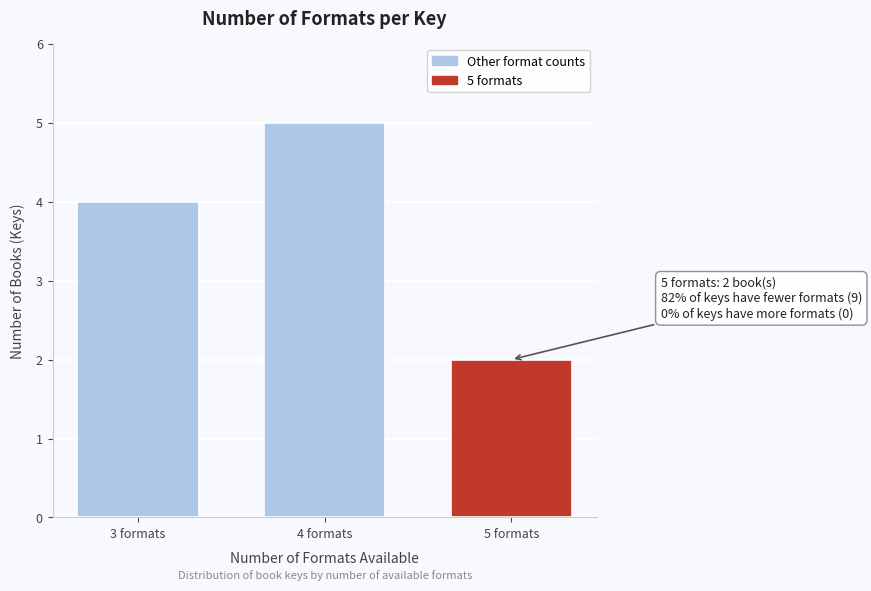

Reading left to right, what are all the values shown in this chart?

3 formats=4	4 formats=5	5 formats=2